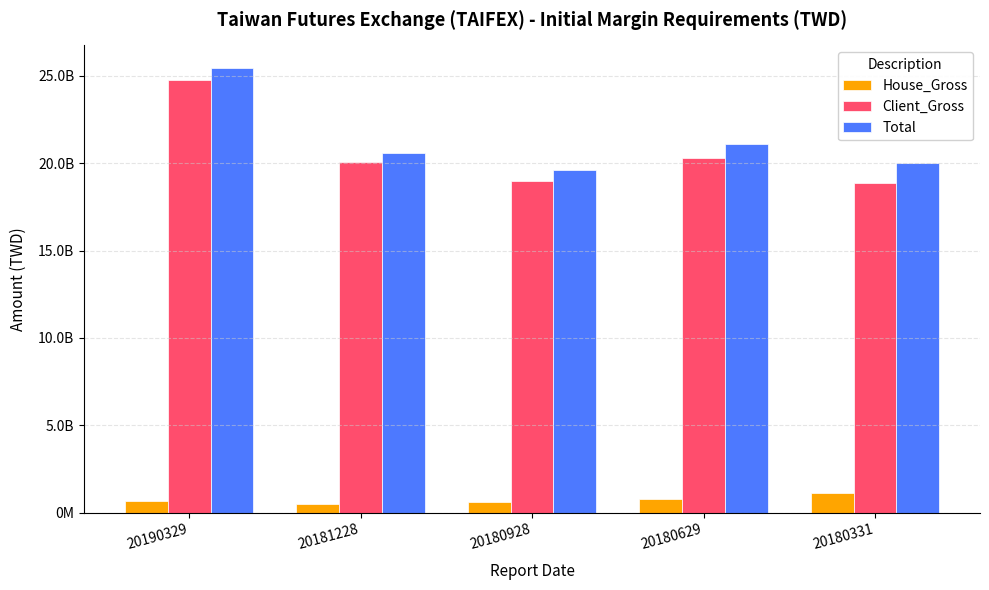

What are all the series names shown in the legend?

House_Gross, Client_Gross, Total